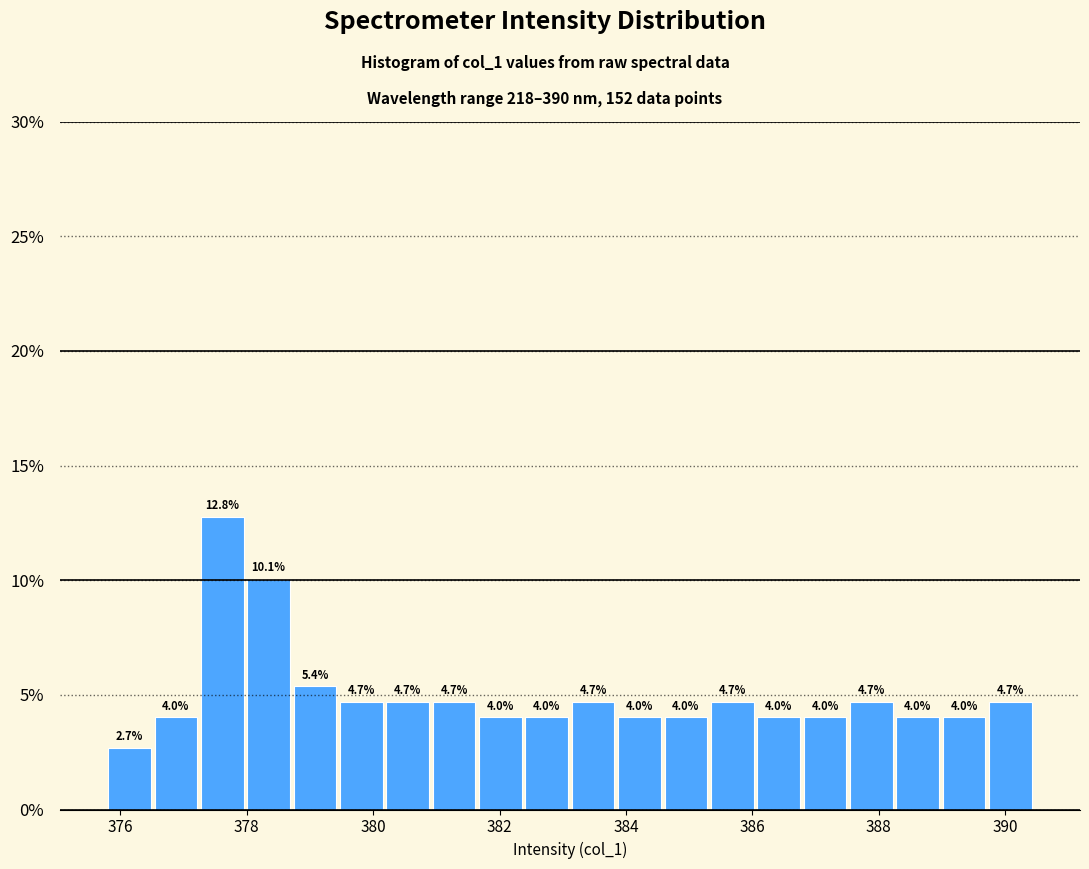

Read against the x-axis, roughly where is the centre of the tallest bar?

377.6